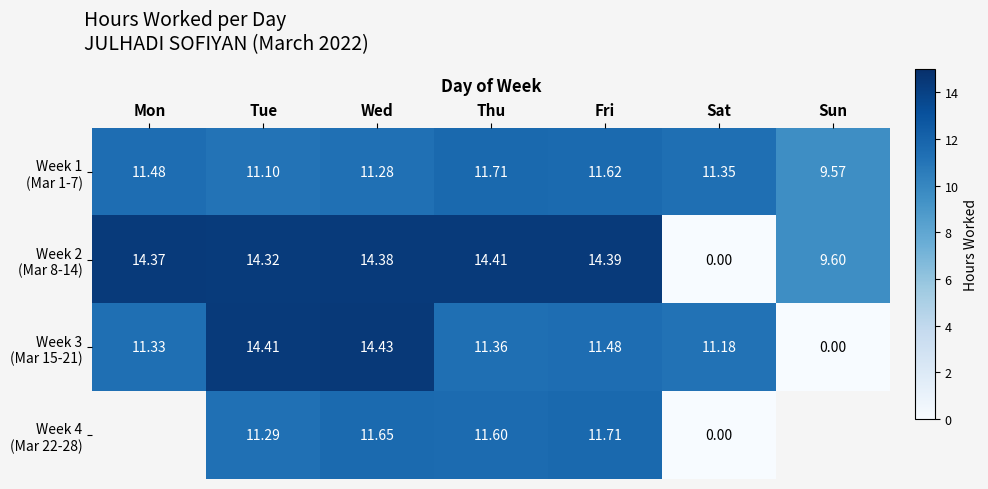

At which category is the sum across all series the highest?

Wed